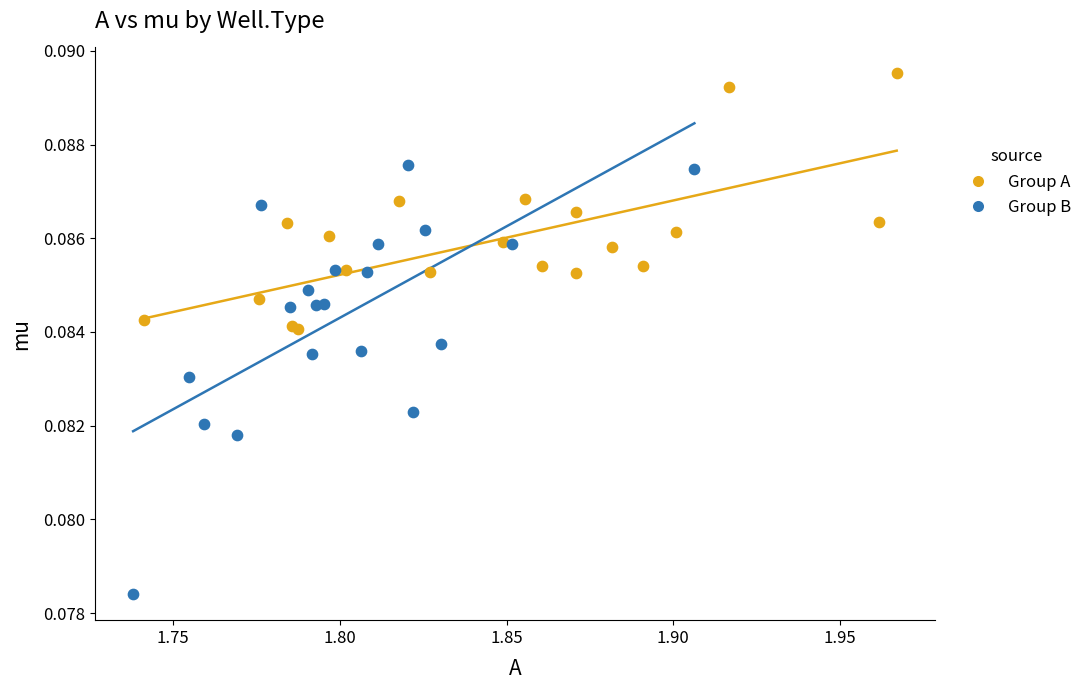

Which series reaches the maximum Y coordinate?

Group A